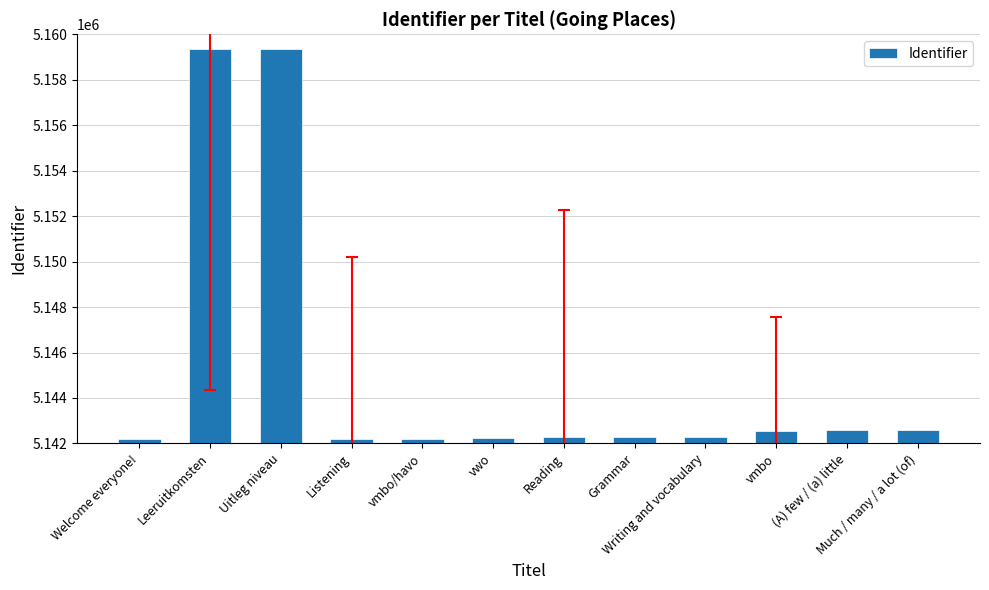

At which label does the data first exceed 5142273?

Leeruitkomsten